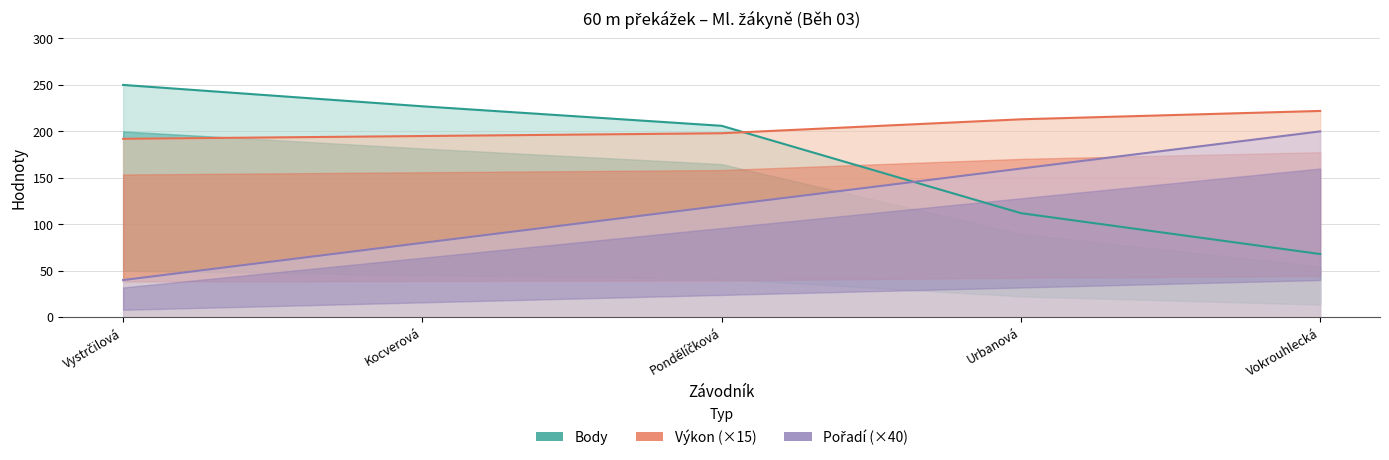

What is the sum of the Výkon (line) values at Vokrouhlecká and Urbanová?

435